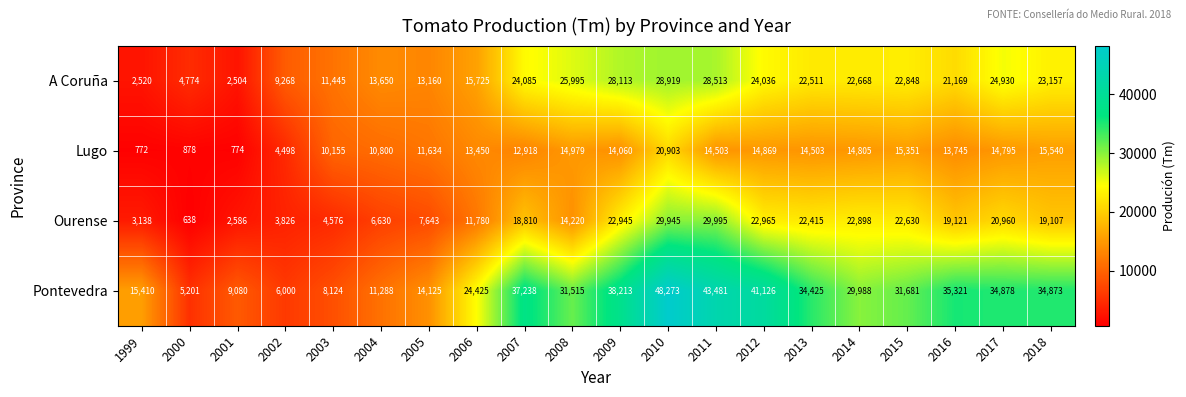

Which category has the highest value across all series?

2010